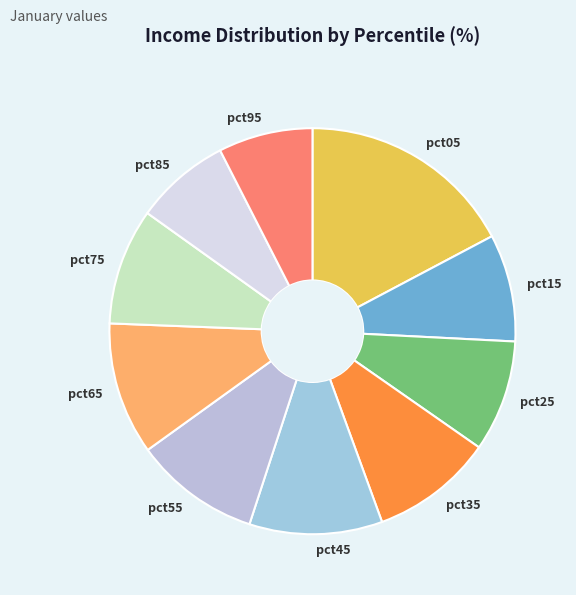

Which category has the biggest portion of the pie?

pct05